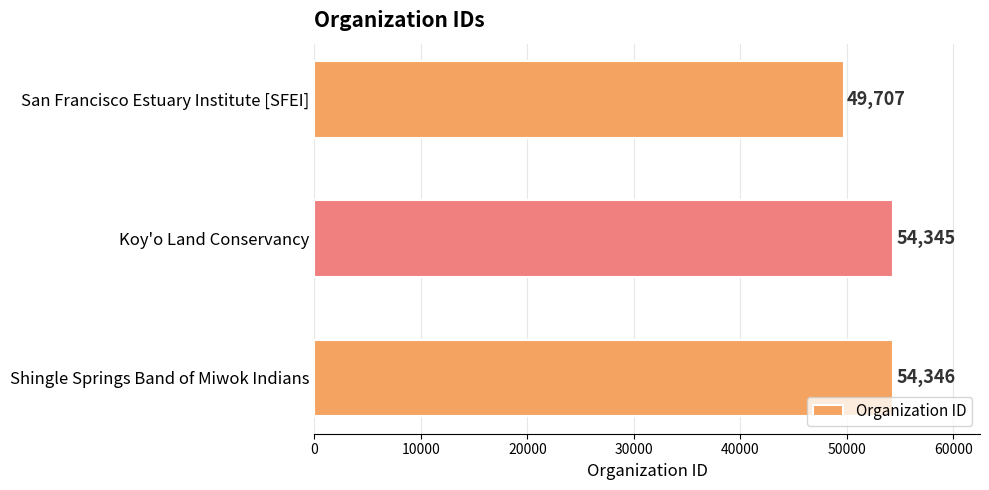

How many categories are shown in the chart?

3